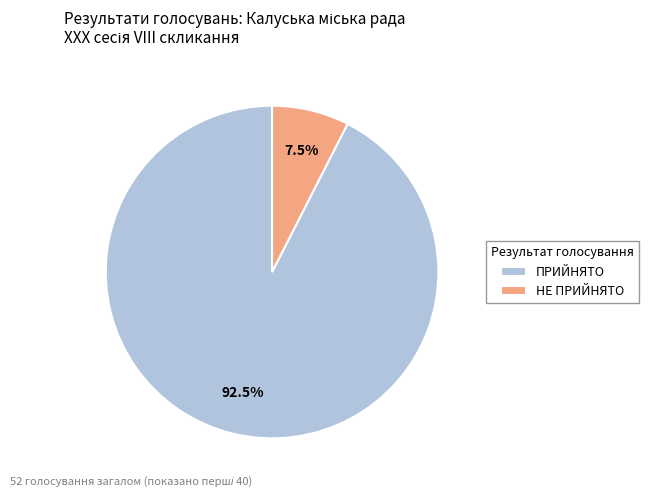

True or false: ПРИЙНЯТО accounts for 84% of the total.

False